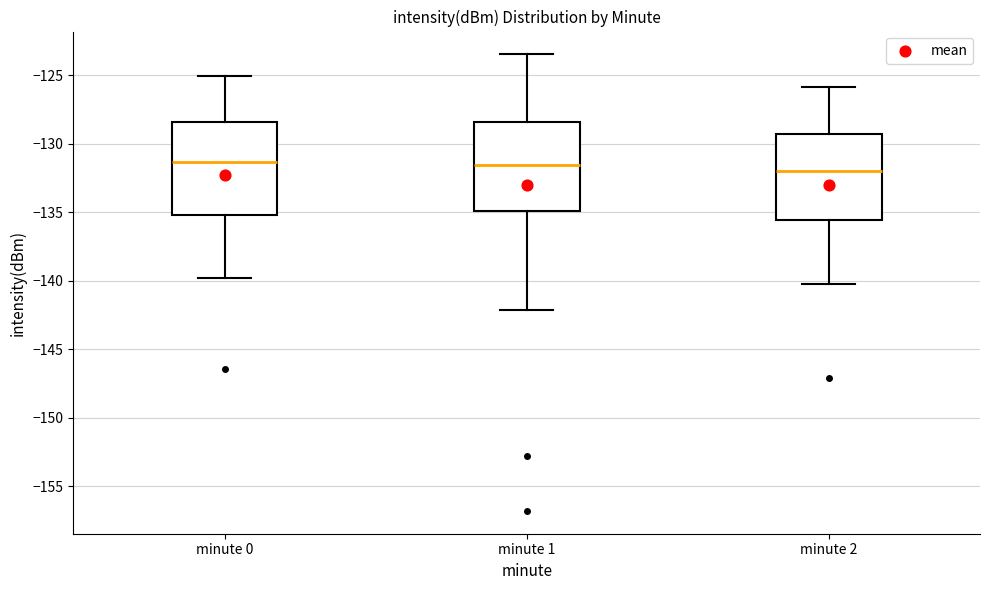

Where is the upper edge of the box for minute 2 on the y-axis? The values are not printed on the chart, so give them approximately, as read against the axis.

-129.5